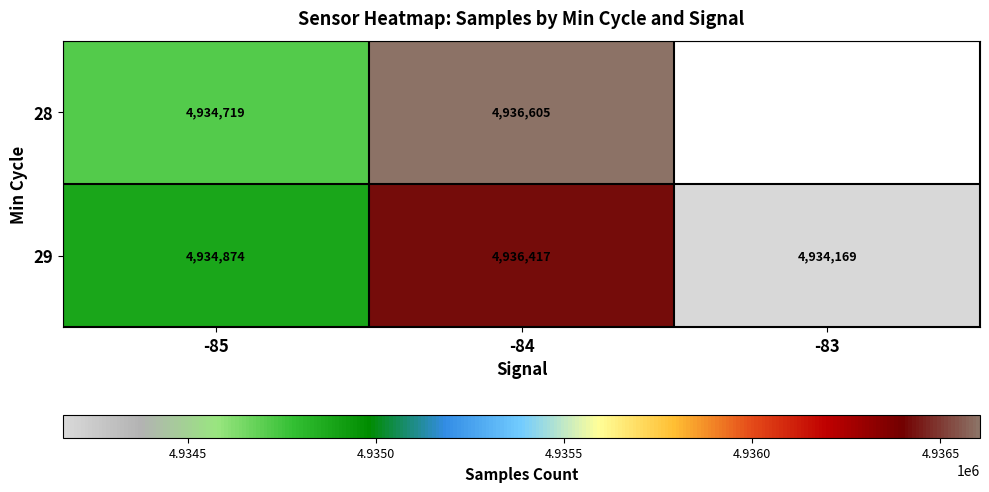

The value of 29 at -85 is 1381787.3. True or false?

False